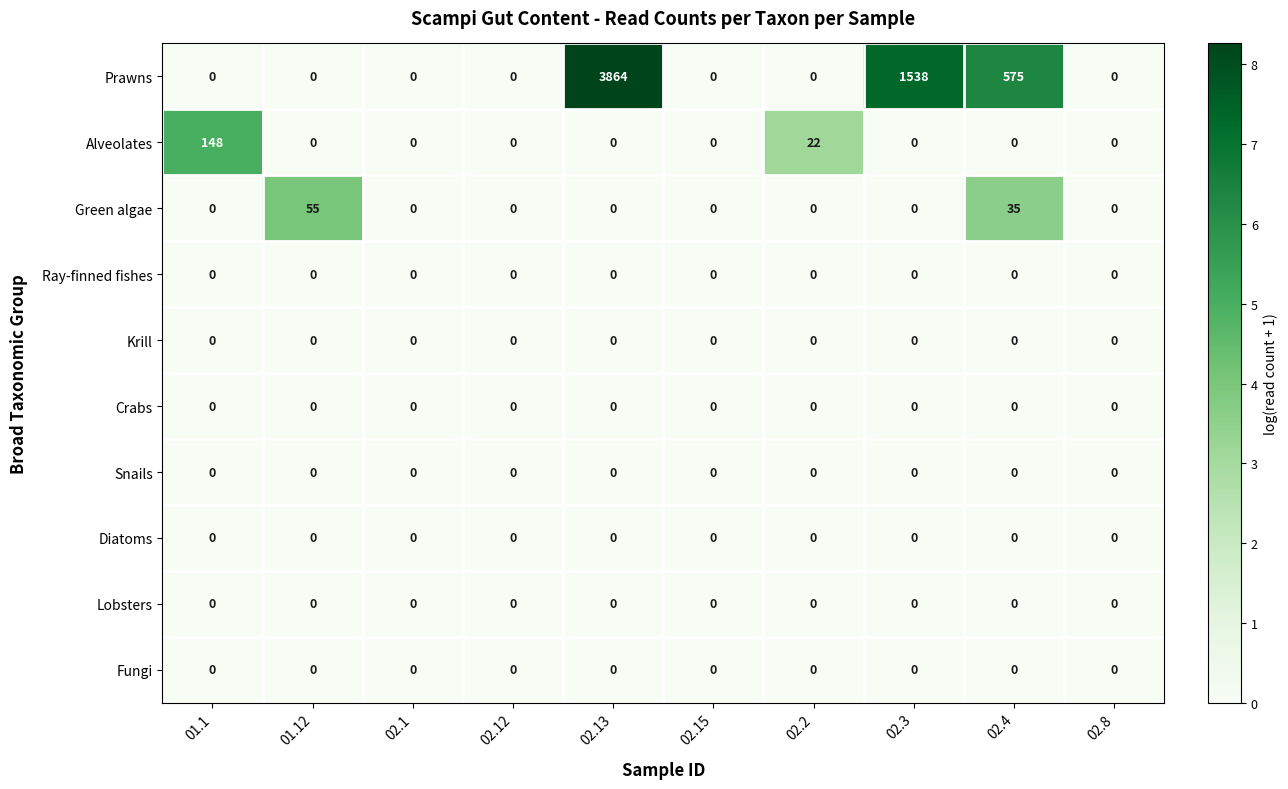

What is the total value across all series at 01.12?

55